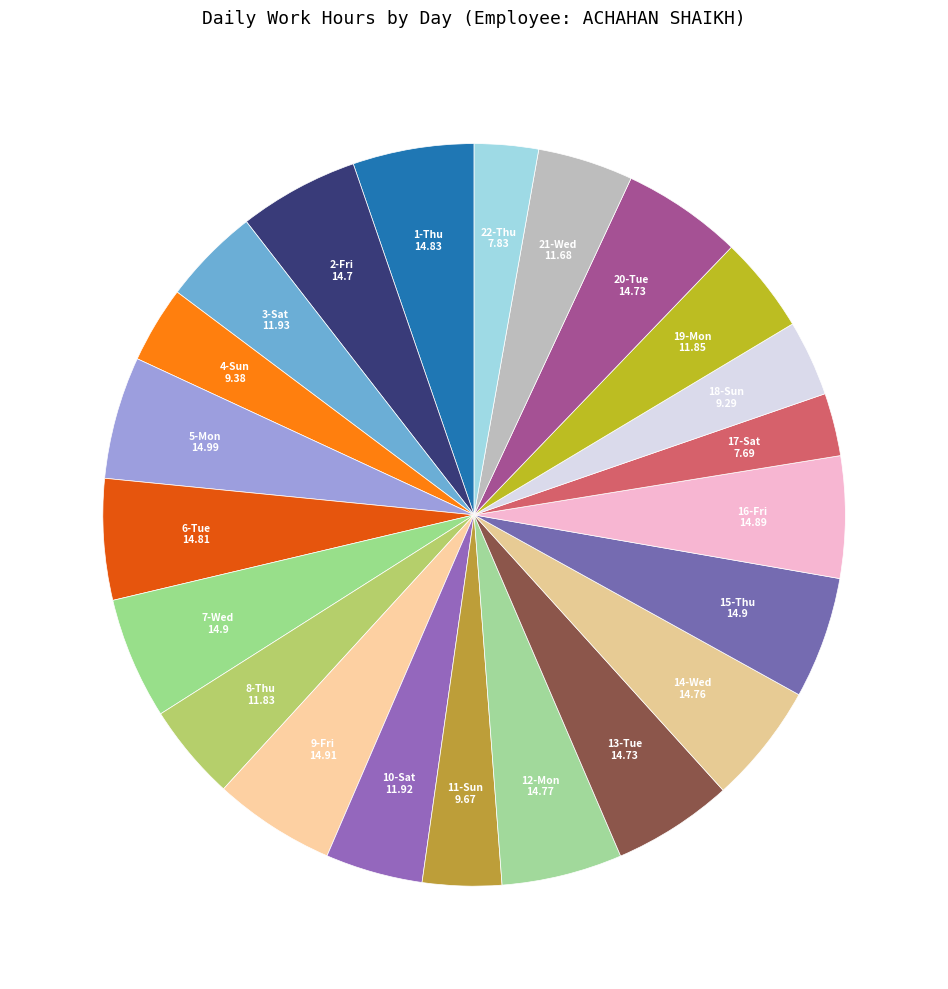

How many segments does this pie chart have?

22